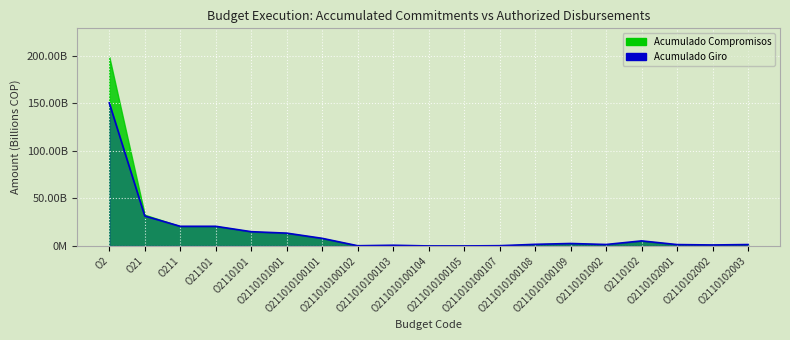

The value at O211010100109 is 4.4. True or false?

False